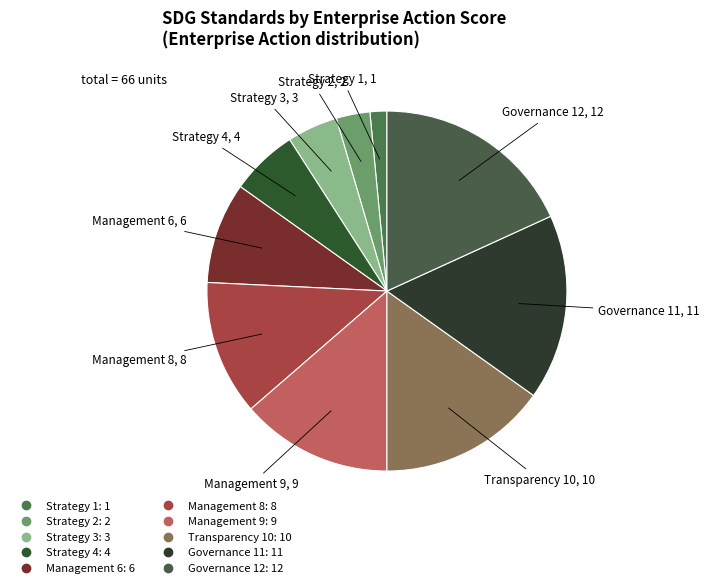

How many segments does this pie chart have?

10